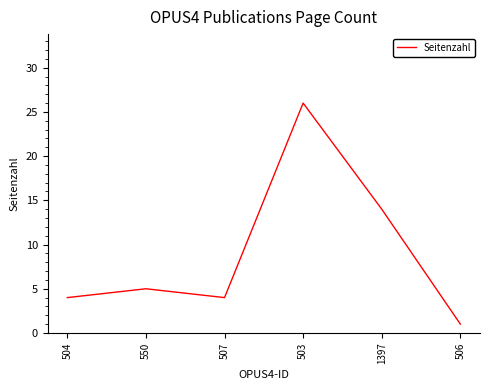

Is this an area chart (filled region under the line)?

No